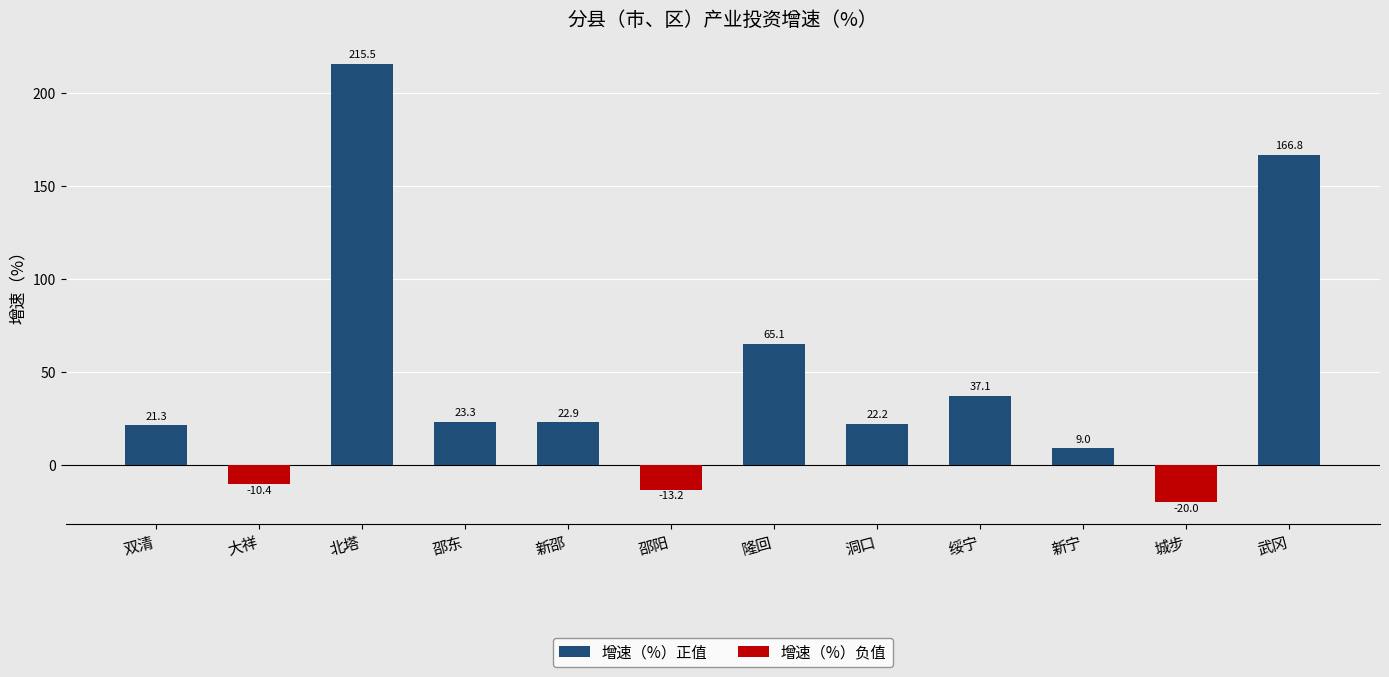

What is the sum of the values at 北塔 and 邵阳?

202.3